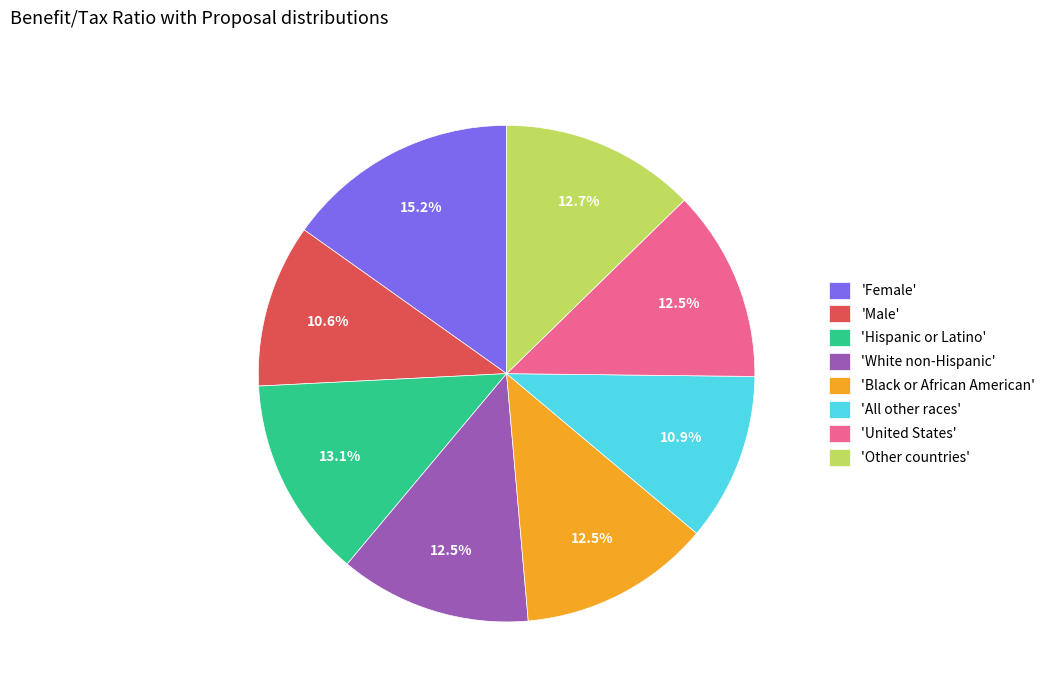

Is there any slice that represents more than half of the pie?

No